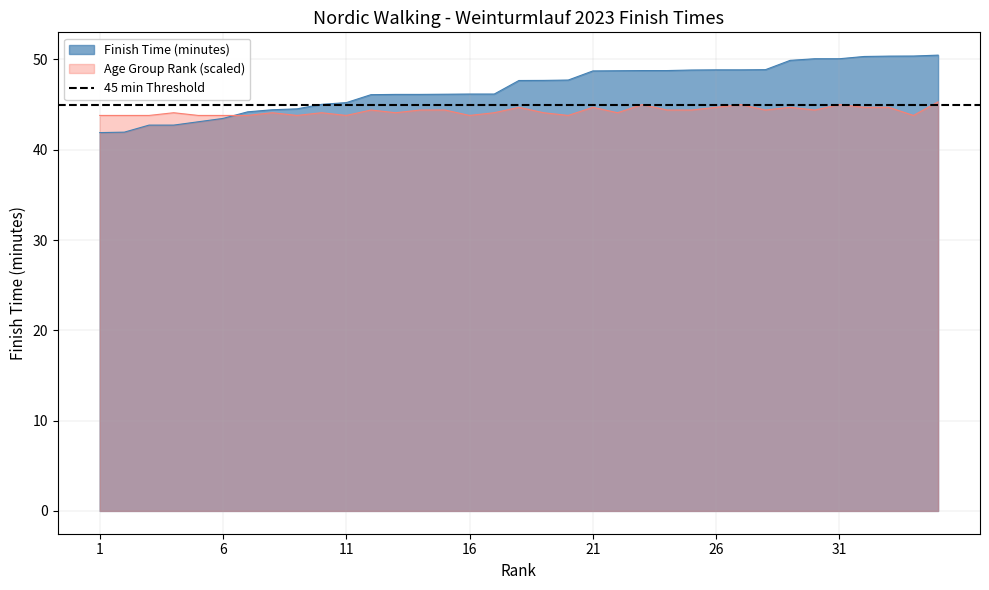

How many values in the Finish Time (minutes) series exceed 47?

18